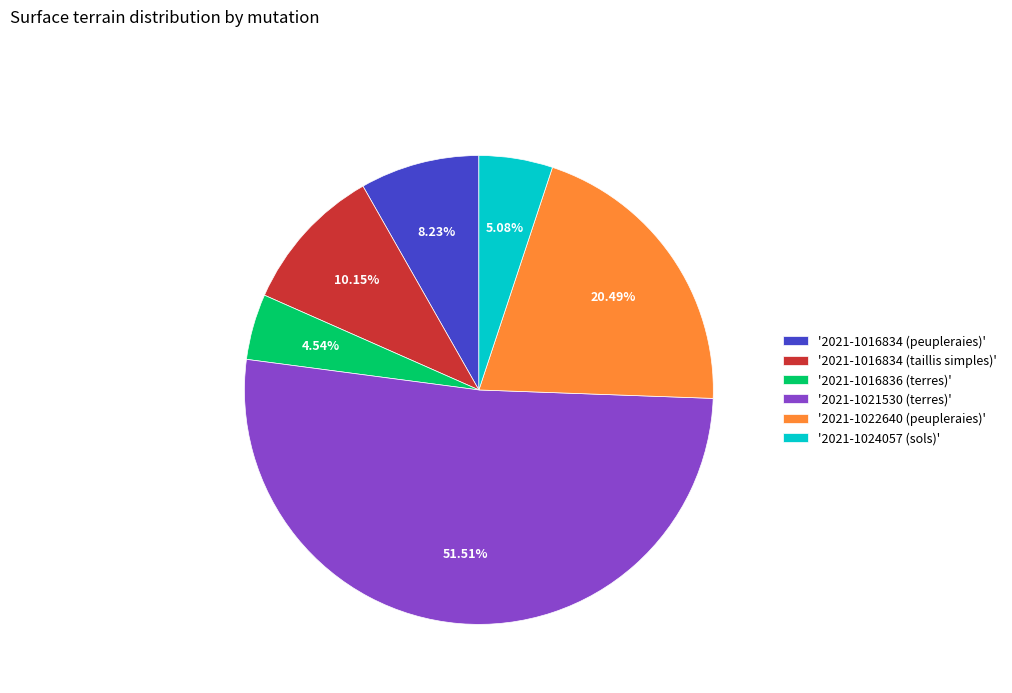

What is the majority slice?

'2021-1021530 (terres)'